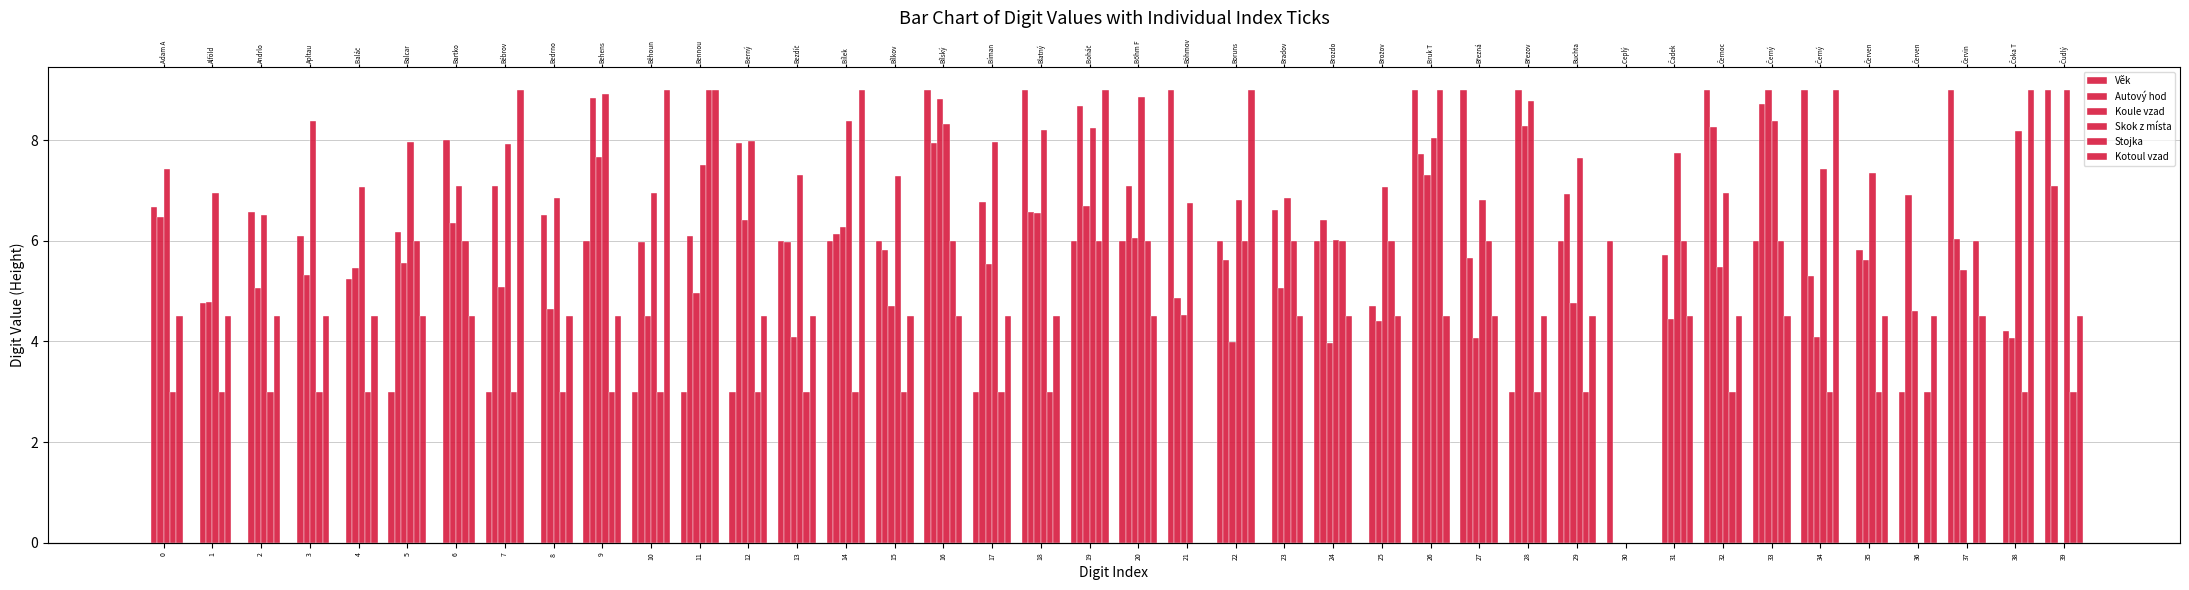

Which category has the lowest value in the Kotoul vzad series?

21